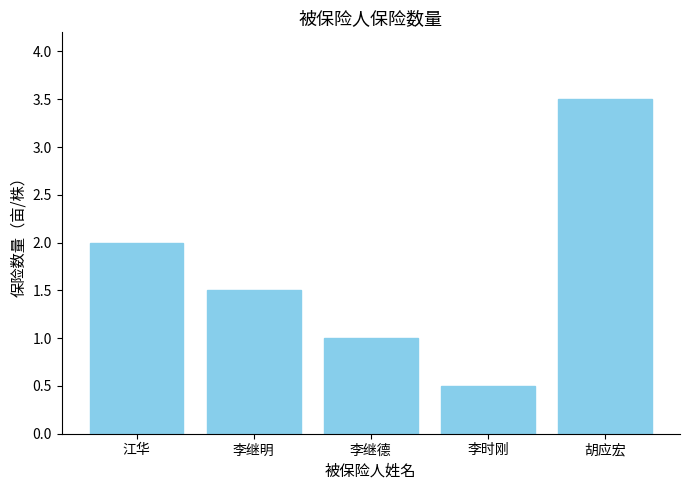

Which category has the highest value across all series?

胡应宏